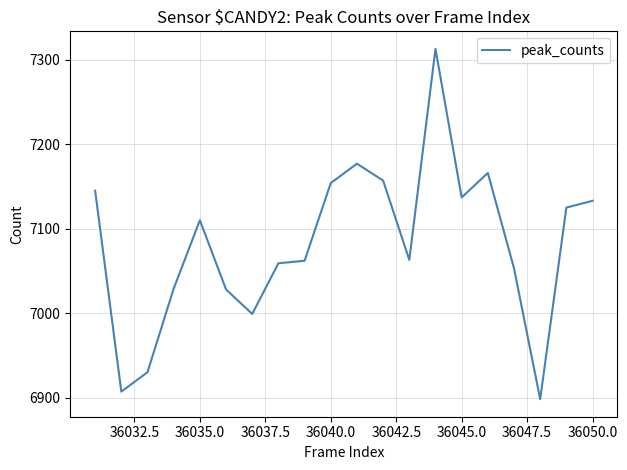

What is the maximum value shown in the chart?

7313